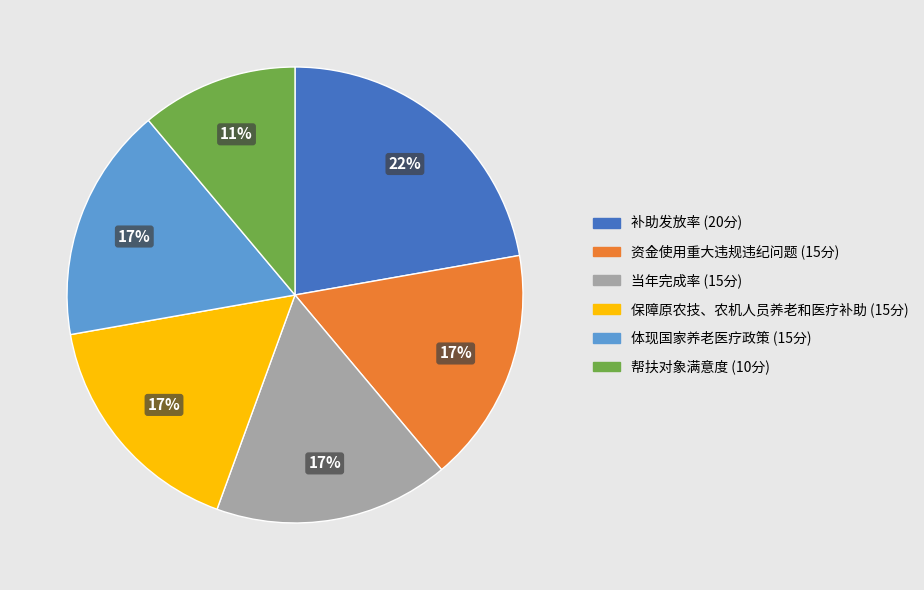

The 当年完成率 slice represents 7% of the pie. True or false?

False